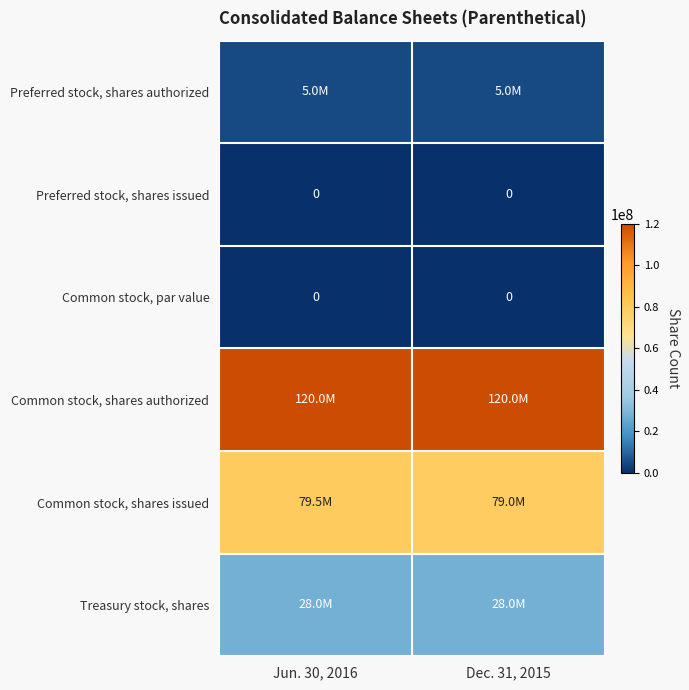

Is it true that Common stock, par value equals 0 at Dec. 31, 2015?

True